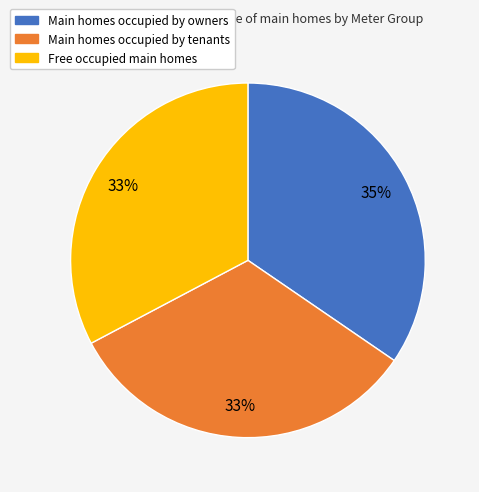

Does any single category account for the majority?

No